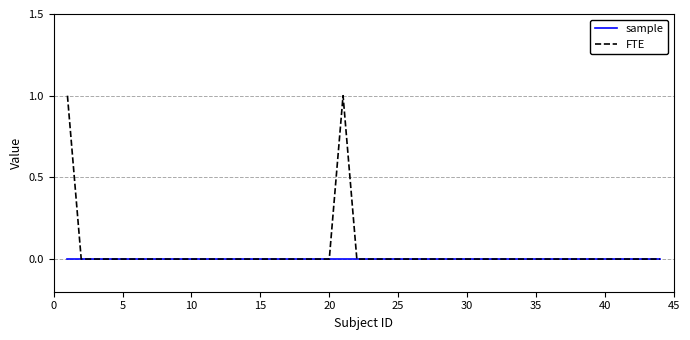

Which series has the widest spread of values?

FTE